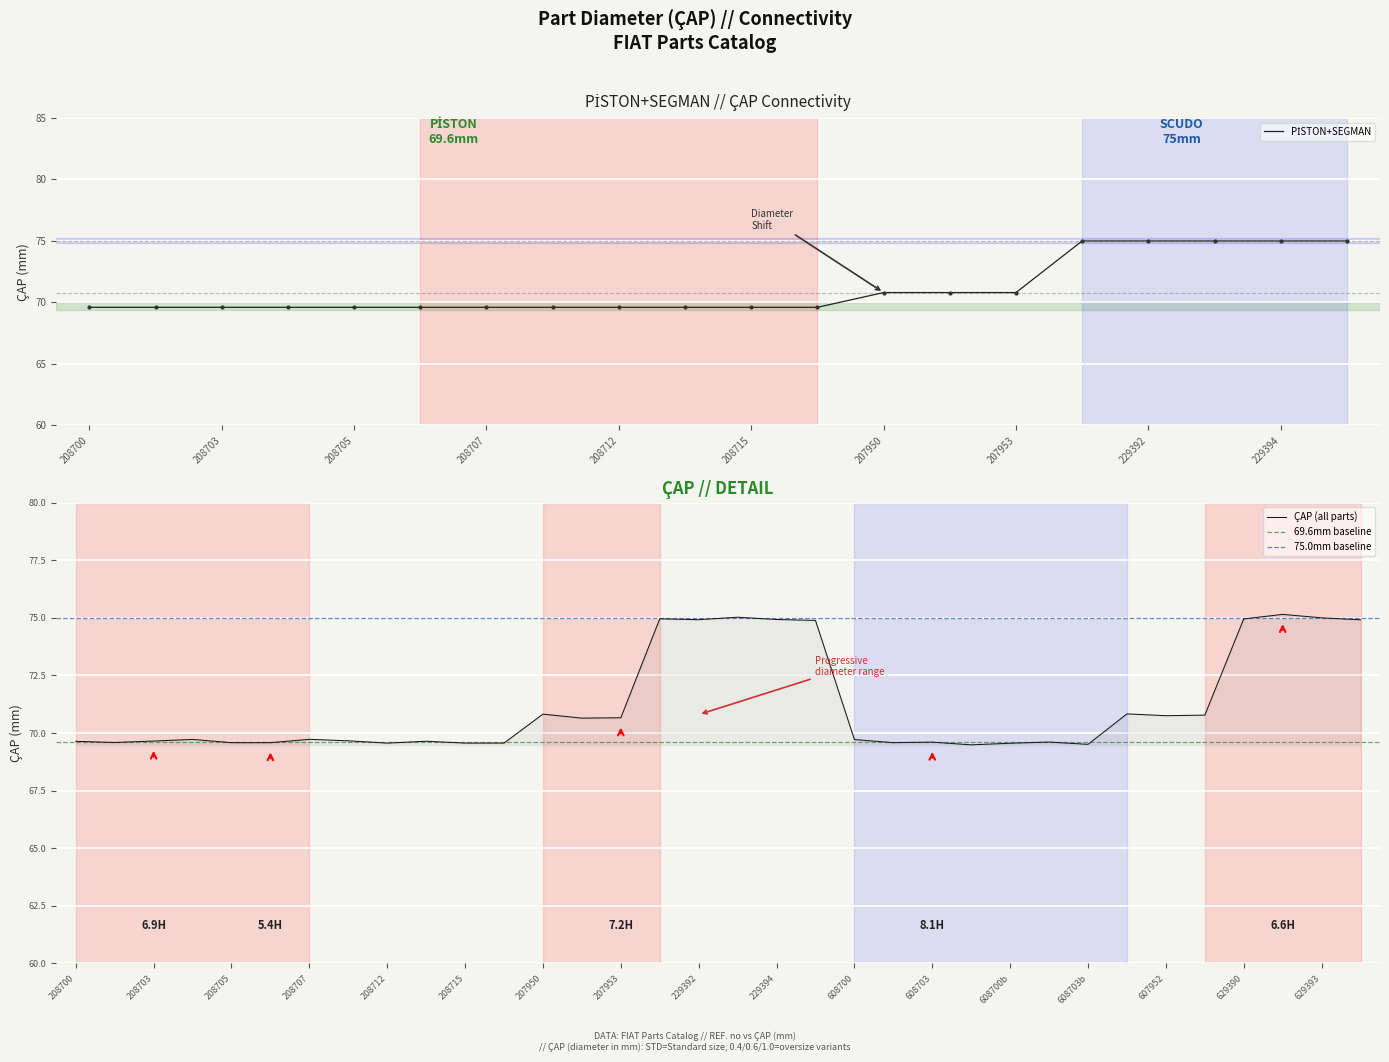

What is the change in value from 208706 to 229393?

+5.4